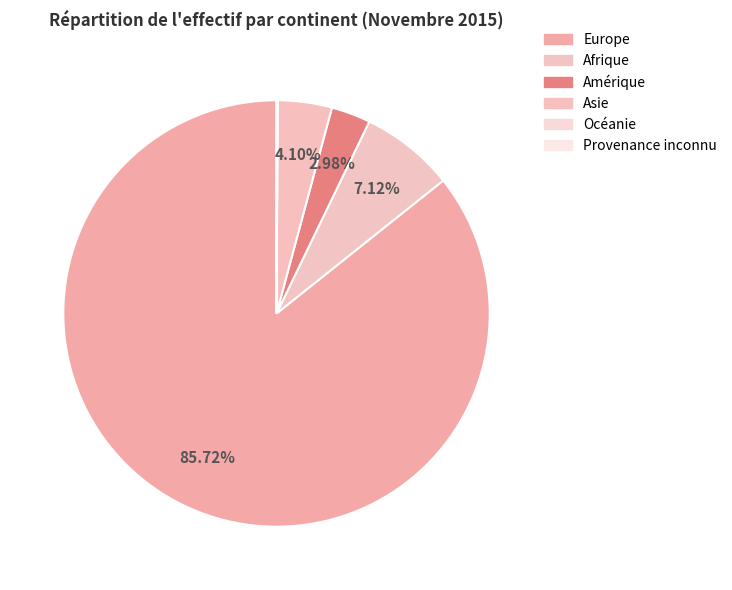

Is Europe the majority of the pie?

Yes